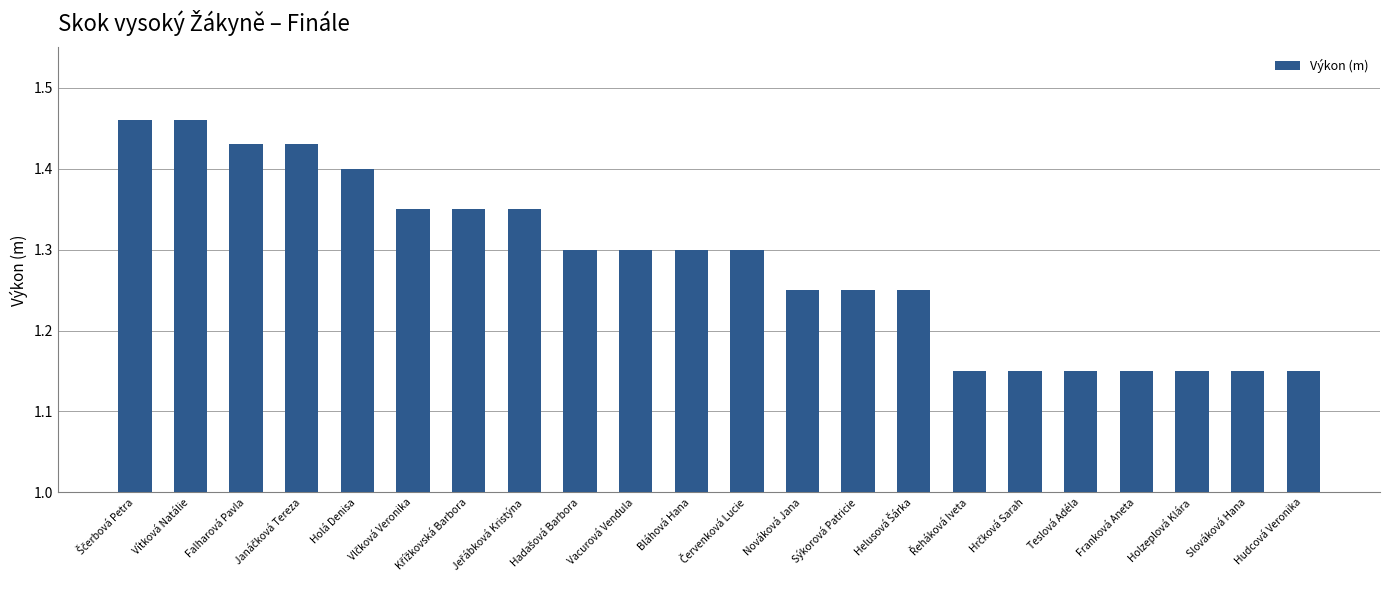

What is the difference between the second highest and minimum values?

0.3